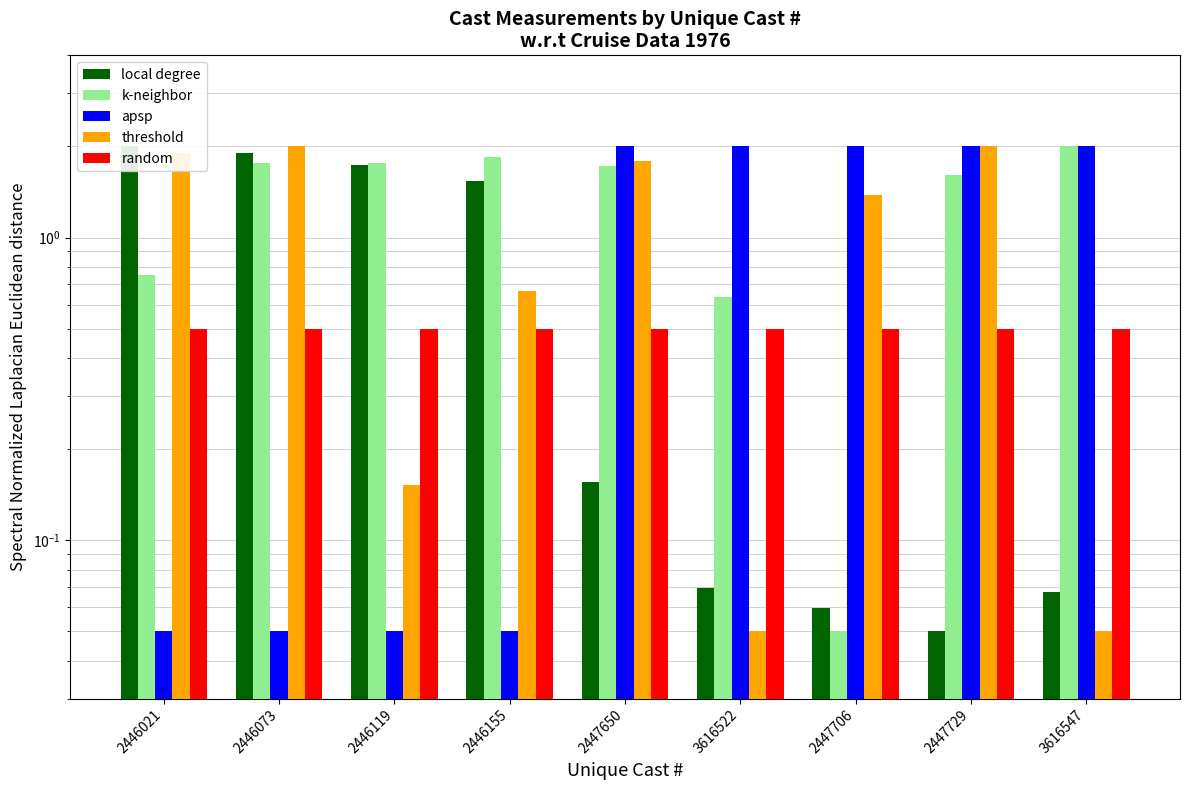

Reading right to left, what are all the values shown in this chart?

local degree: 0.1	0.1	0.1	0.1	0.2	1.5	1.7	1.9	2.0
k-neighbor: 2.0	1.6	0.1	0.6	1.7	1.8	1.8	1.8	0.8
apsp: 2.0	2.0	2.0	2.0	2.0	0.1	0.1	0.1	0.1
threshold: 0.1	2.0	1.4	0.1	1.8	0.7	0.2	2.0	1.9
random: 0.5	0.5	0.5	0.5	0.5	0.5	0.5	0.5	0.5